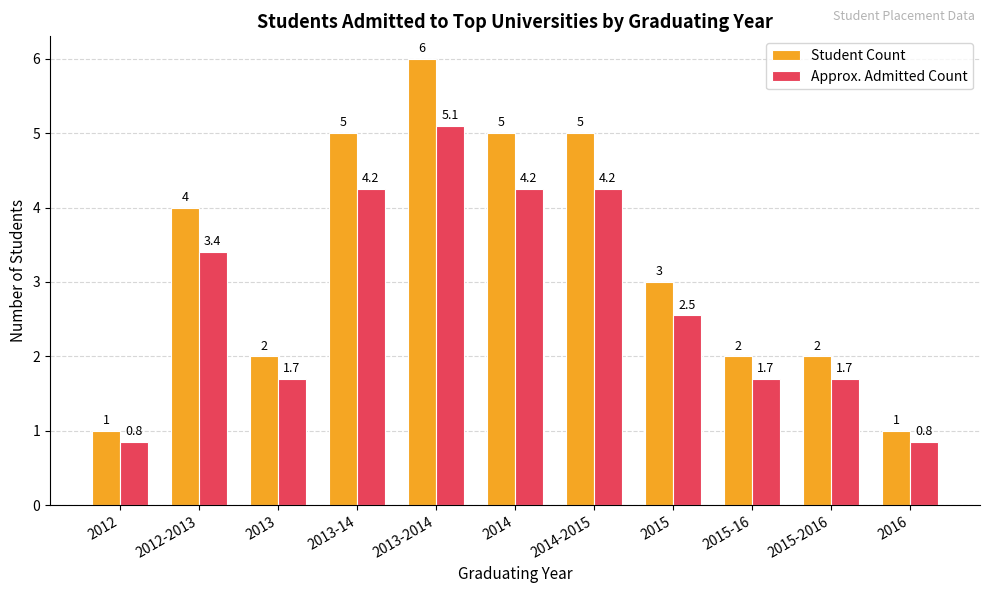

What is the difference between the maximum and minimum values in the Student Count series?

5.0